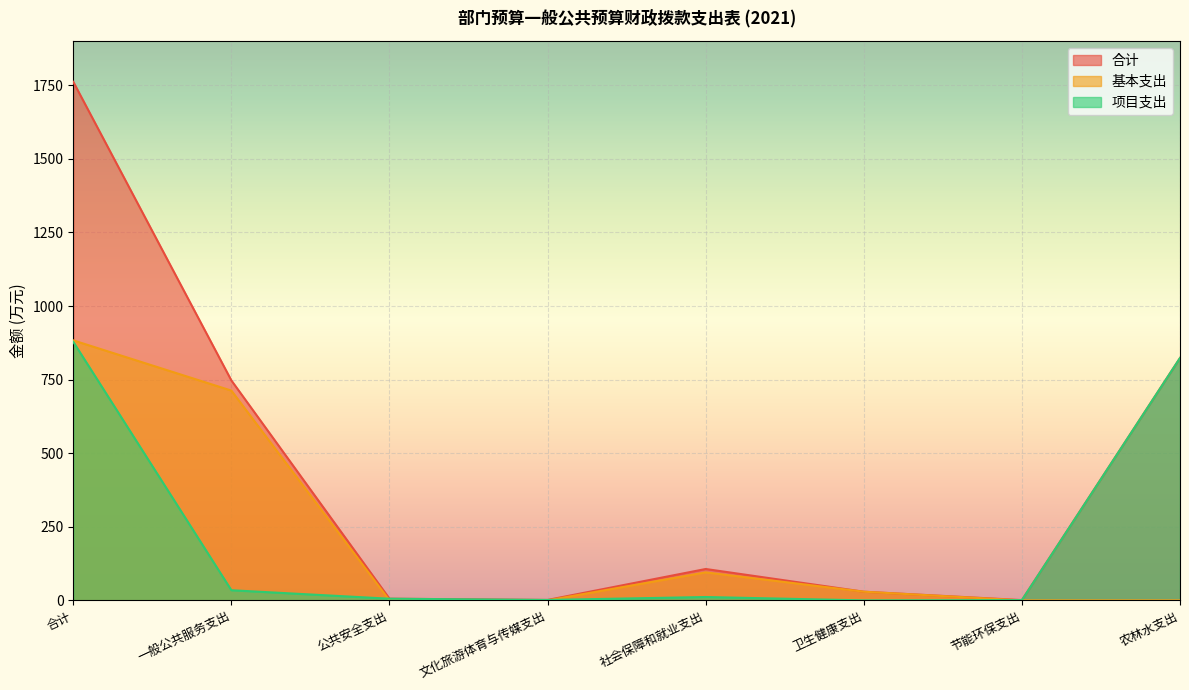

What is the label of the 6th point from the left?

卫生健康支出